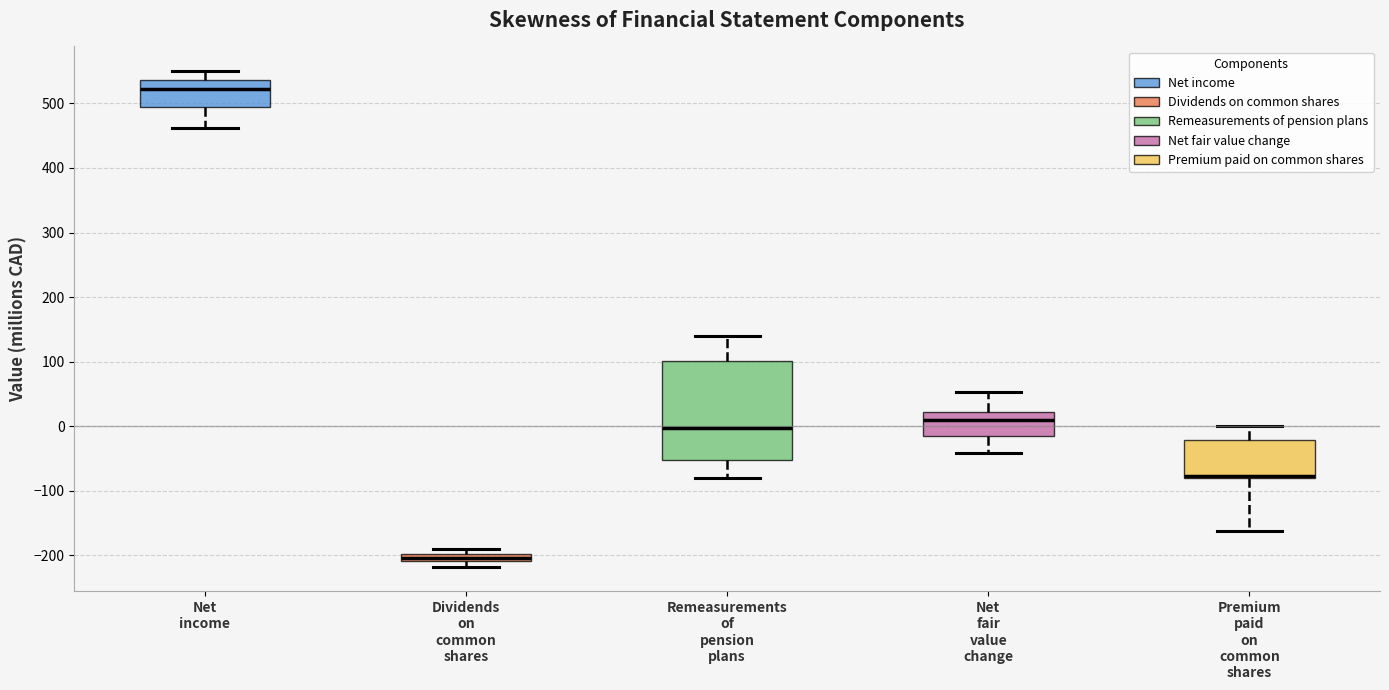

Which box's median line is the highest?

Net income